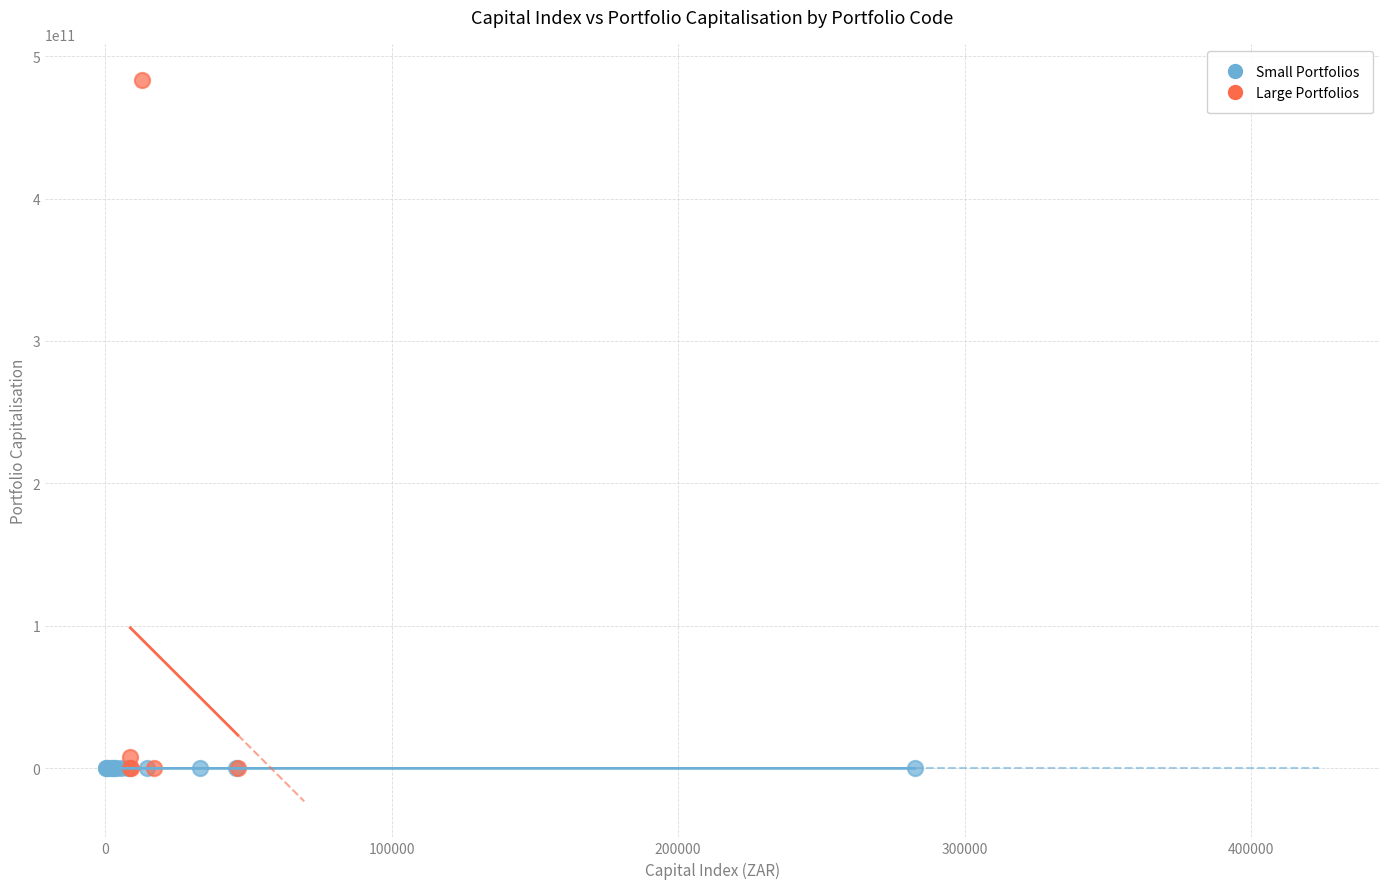

Which series reaches the maximum Y coordinate?

Large Portfolios